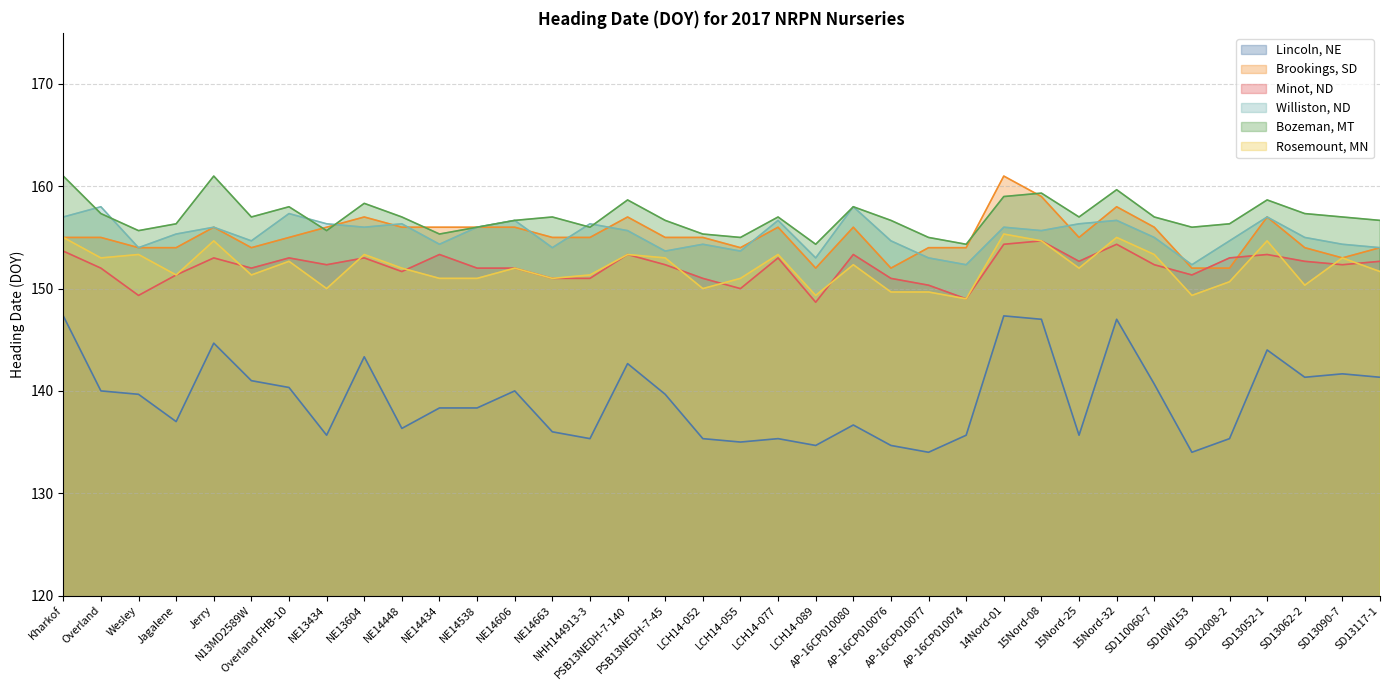

What is the difference between the second highest and minimum values in the Rosemount, MN series?

6.0